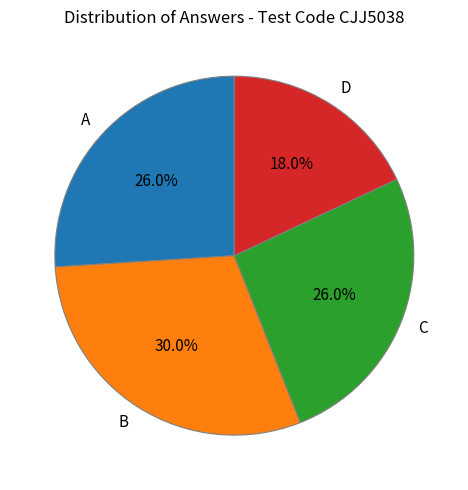

Is it true that C is 41% of the pie?

False